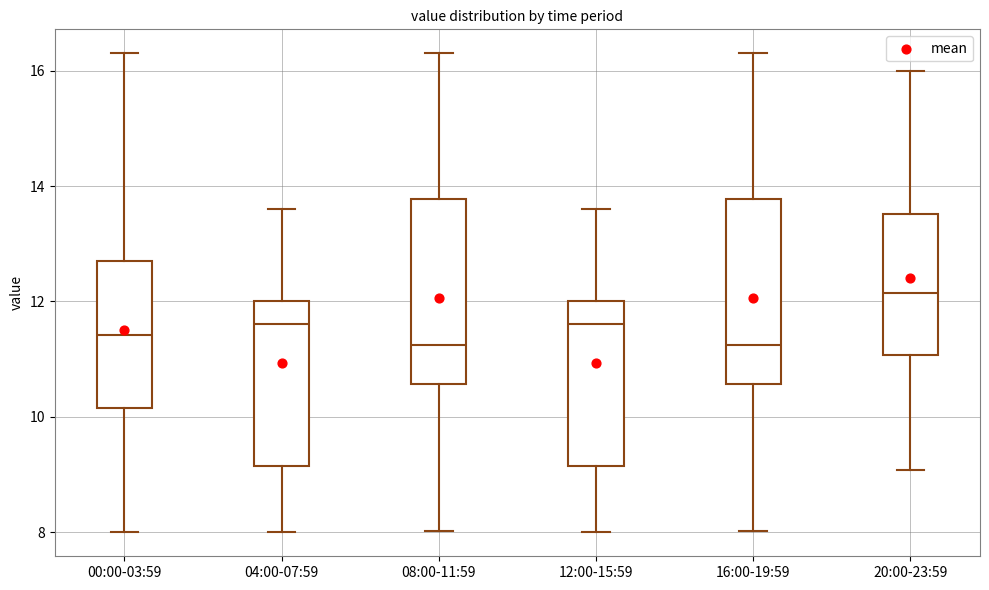

Where does the median line of the box for 04:00-07:59 sit on the y-axis? The values are not printed on the chart, so give them approximately, as read against the axis.

11.6